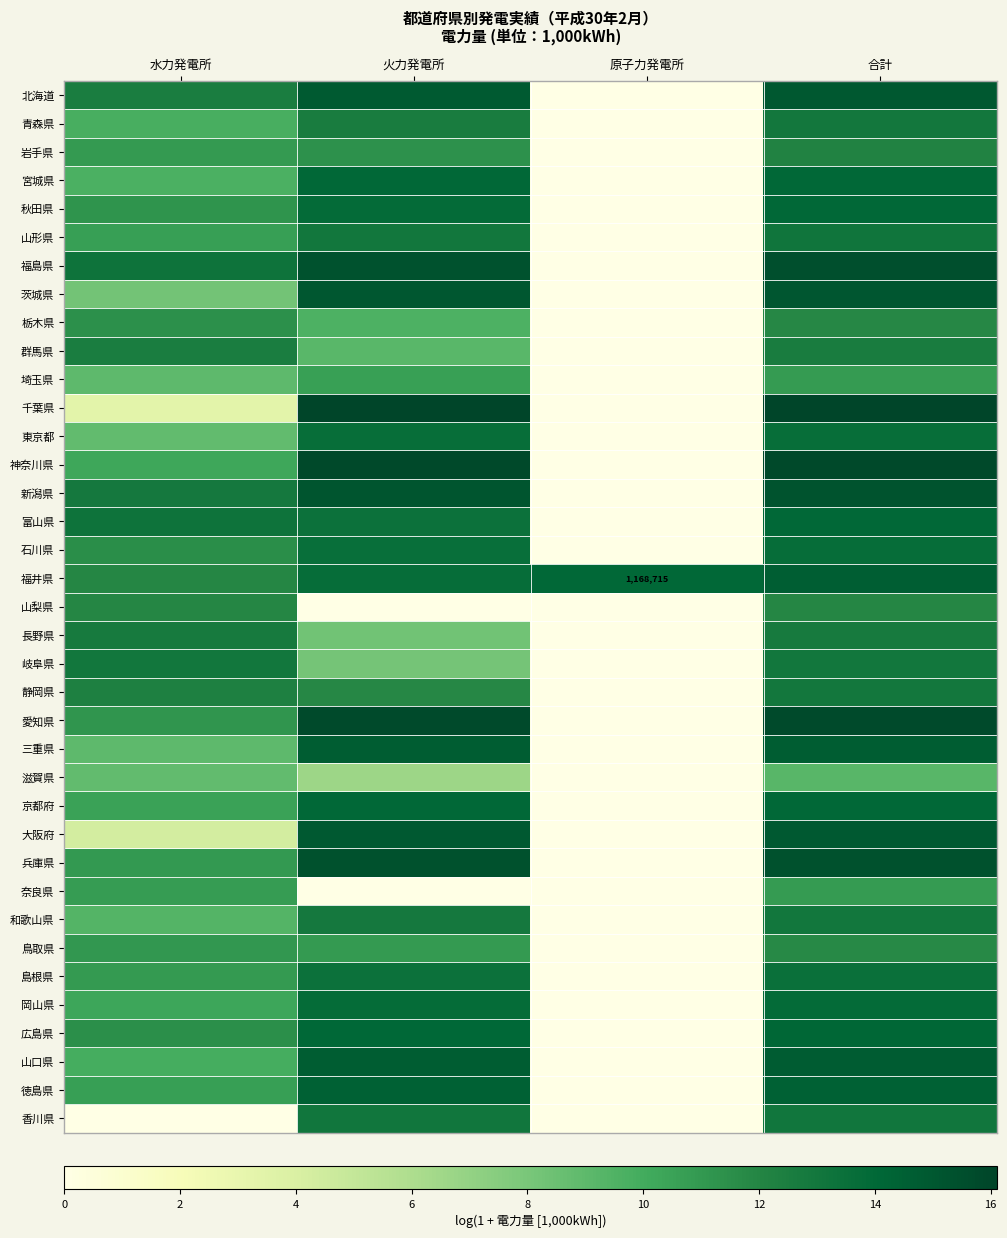

At which category is the sum across all series the highest?

合計